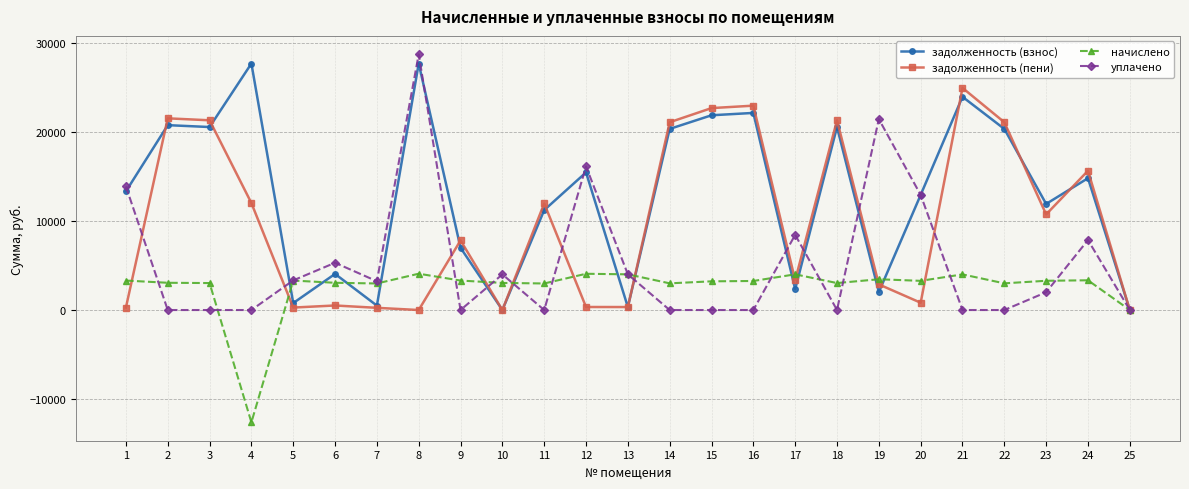

What is the value of the задолженность (пени) point at the 4th from the left?

12036.7